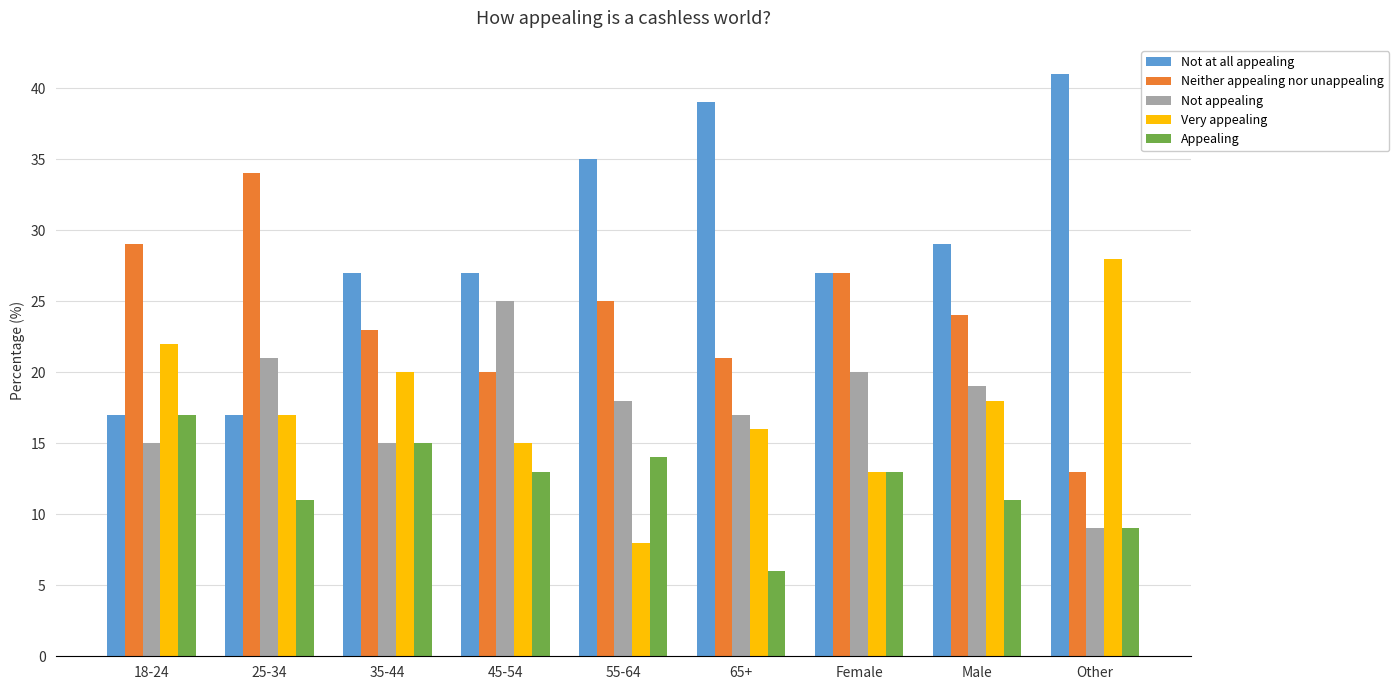

Rank the categories by Very appealing value from lowest to highest.

55-64, Female, 45-54, 65+, 25-34, Male, 35-44, 18-24, Other